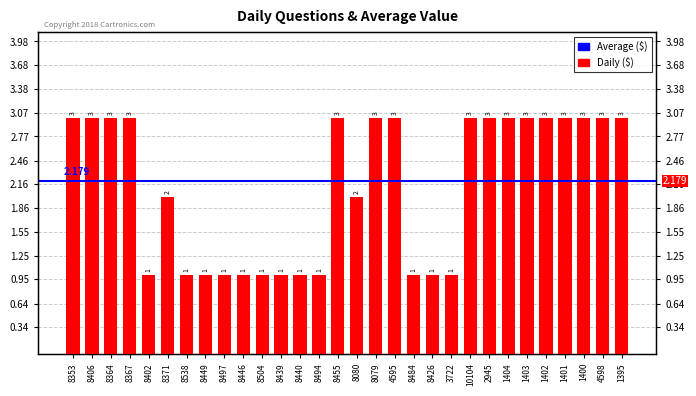

What is the smallest value displayed?

1